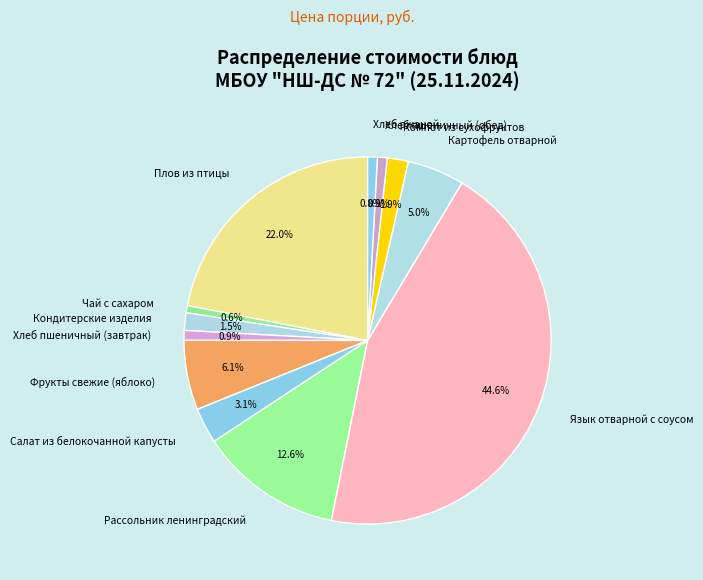

What is the ratio of the value at Кондитерские изделия to the value at Хлеб пшеничный (завтрак)?

1.8